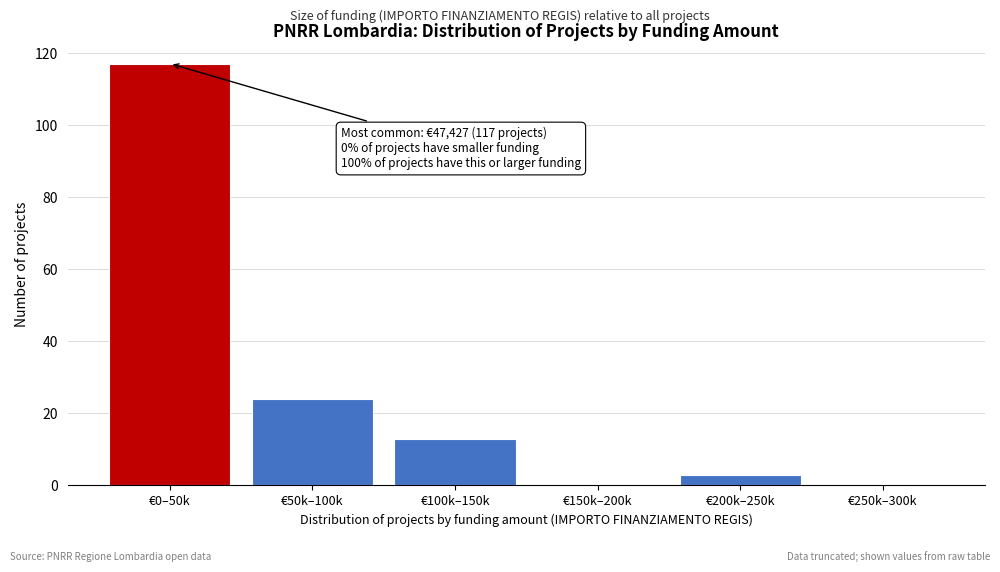

Reading right to left, list all the values displayed in this chart.

€250k–300k=0	€200k–250k=3	€150k–200k=0	€100k–150k=13	€50k–100k=24	€0–50k=117